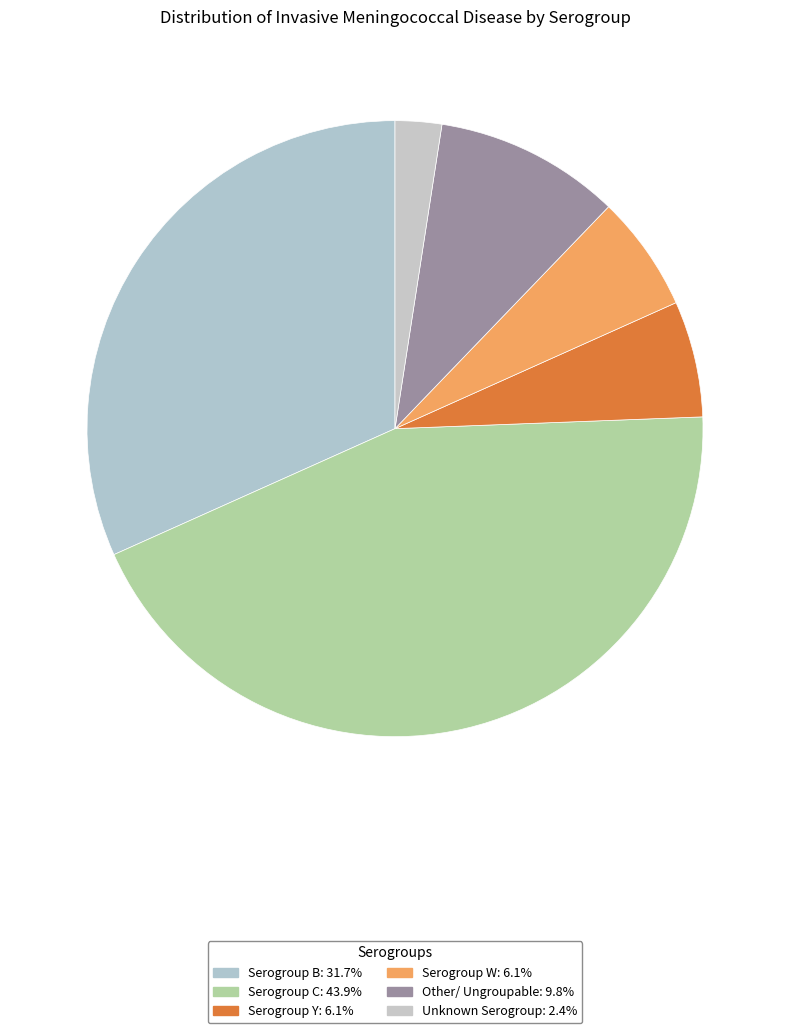

The Serogroup C slice represents 44% of the pie. True or false?

True